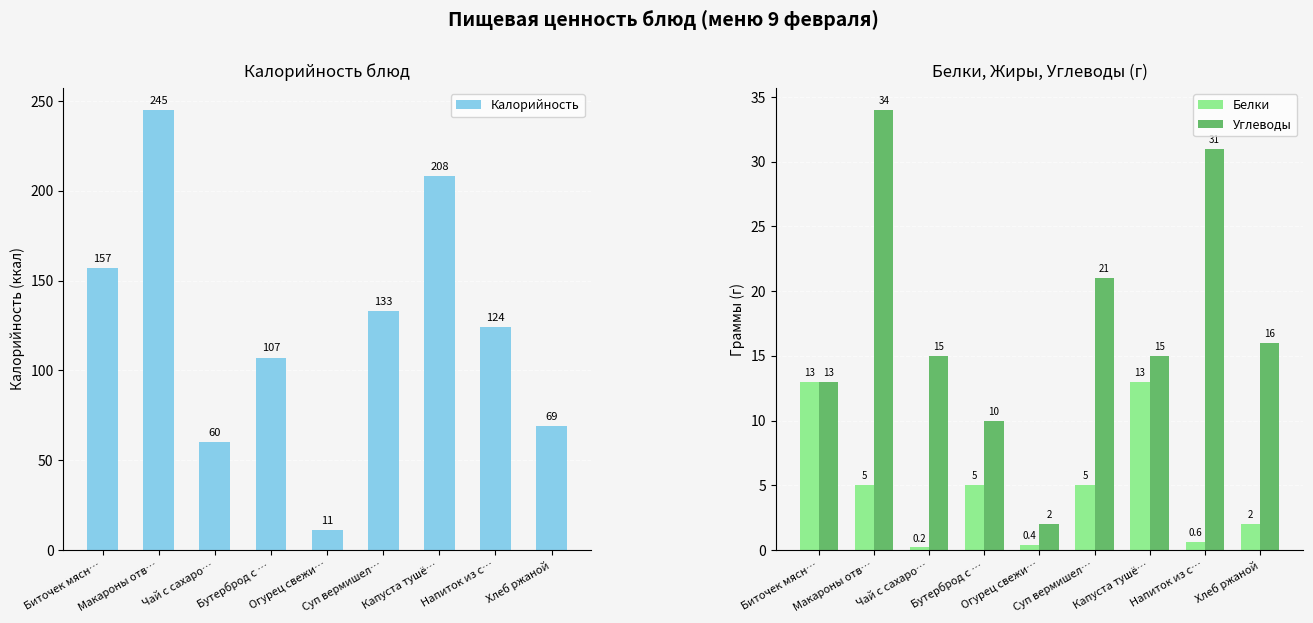

What is the sum of the Углеводы values at Суп вермишел… and Напиток из с…?

52.0